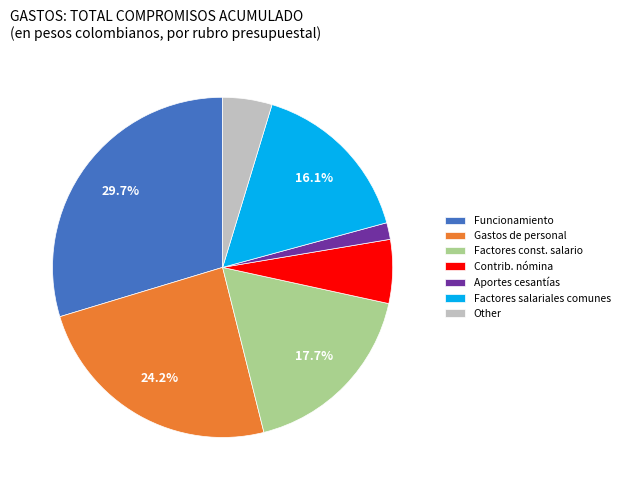

Rank the categories by value from highest to lowest.

Funcionamiento, Gastos de personal, Factores const. salario, Factores salariales comunes, Contrib. nómina, Other, Aportes cesantías